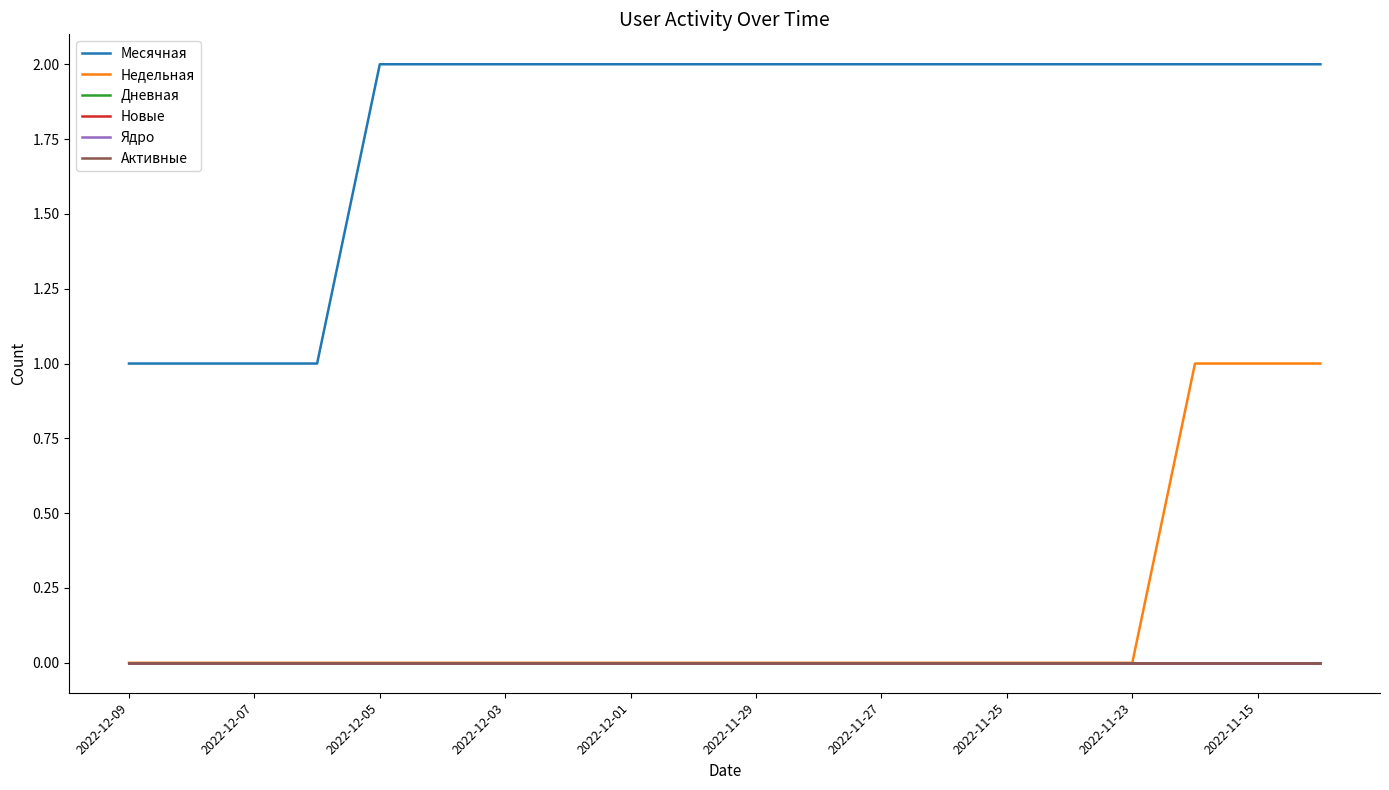

Does the chart have visible grid lines?

No